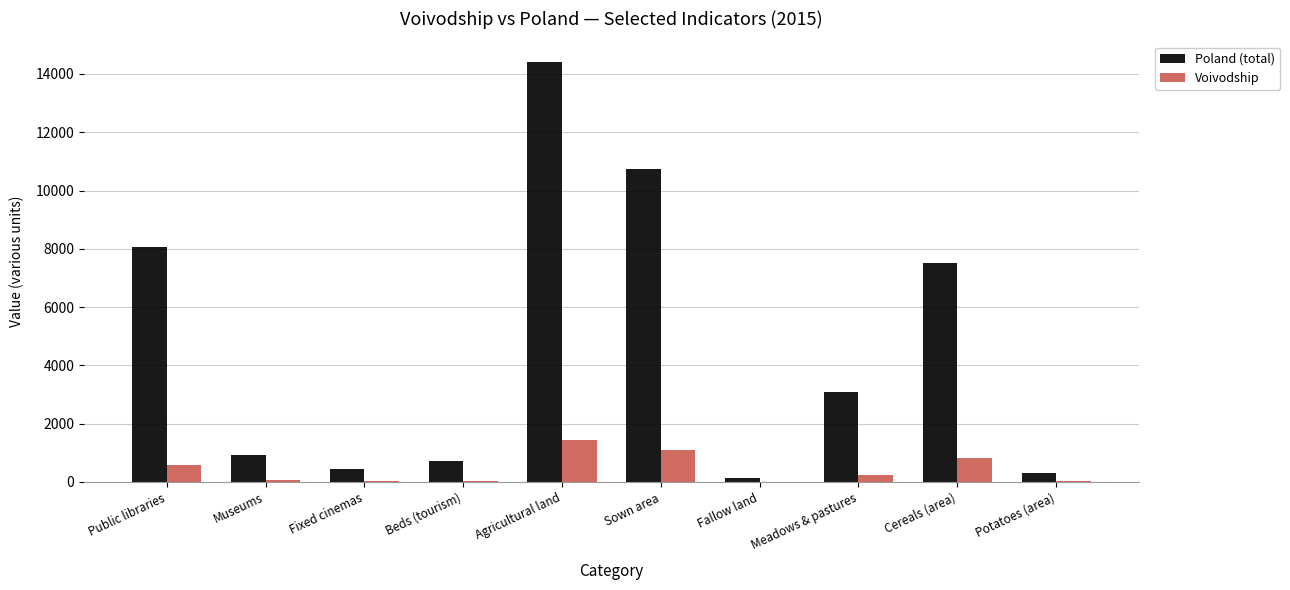

What is the maximum value for Voivodship?

1432.1